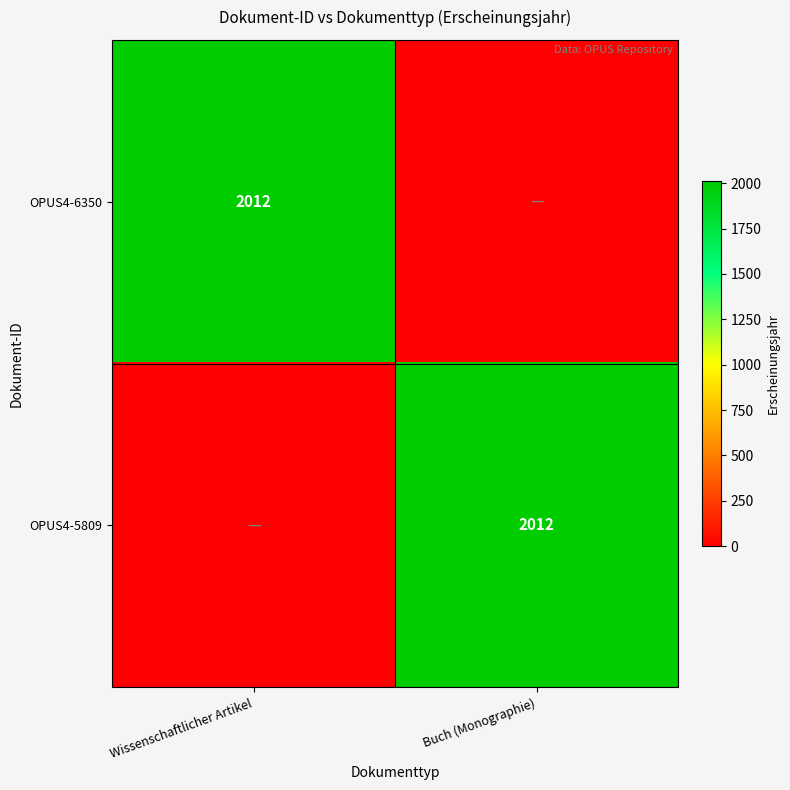

Is it true that OPUS4-5809 equals 2673 at Buch (Monographie)?

False